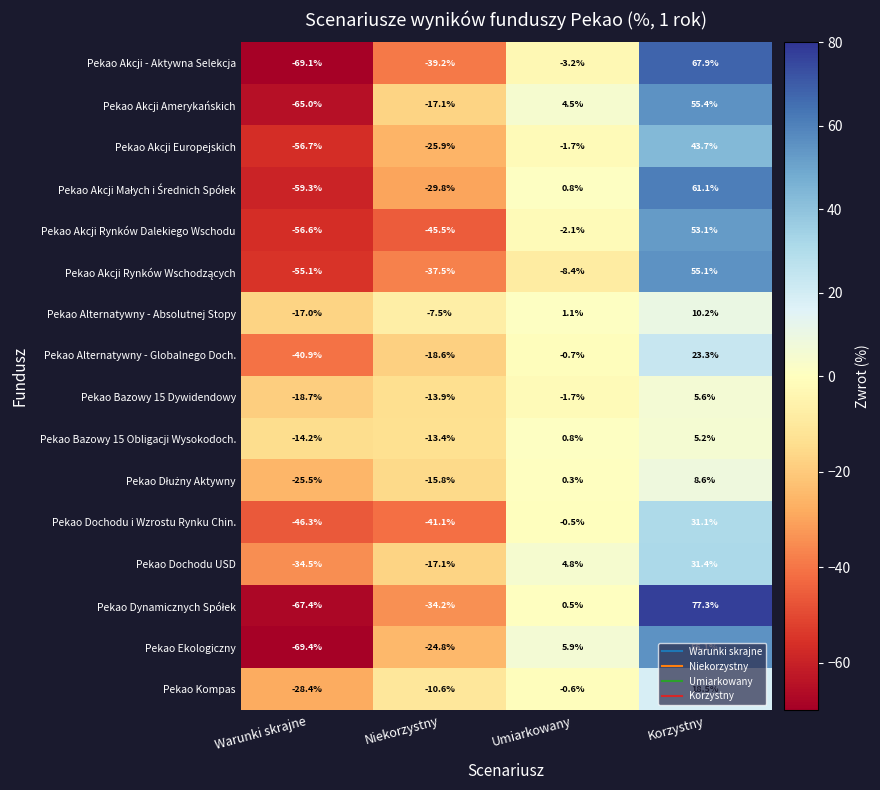

Count the number of data series in this chart.

16